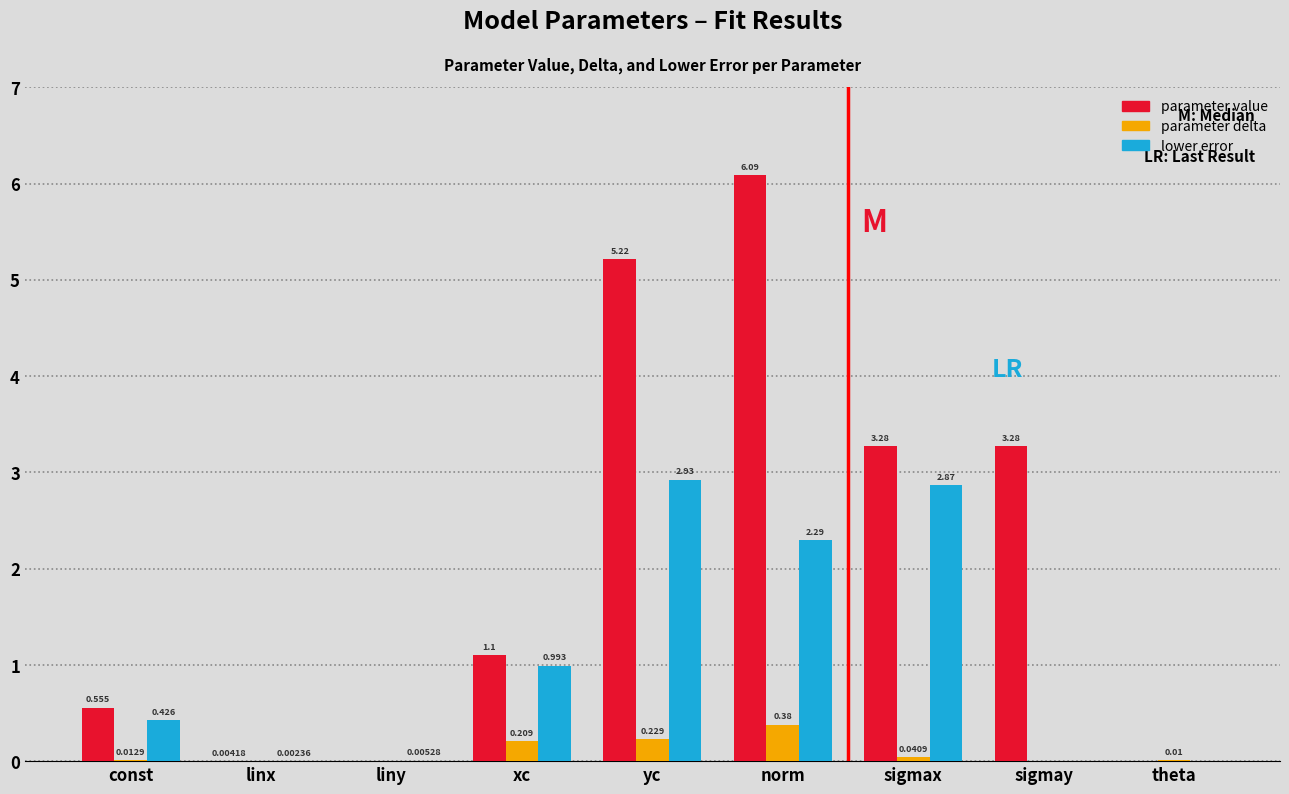

Which category has the highest value in the parameter value series?

norm